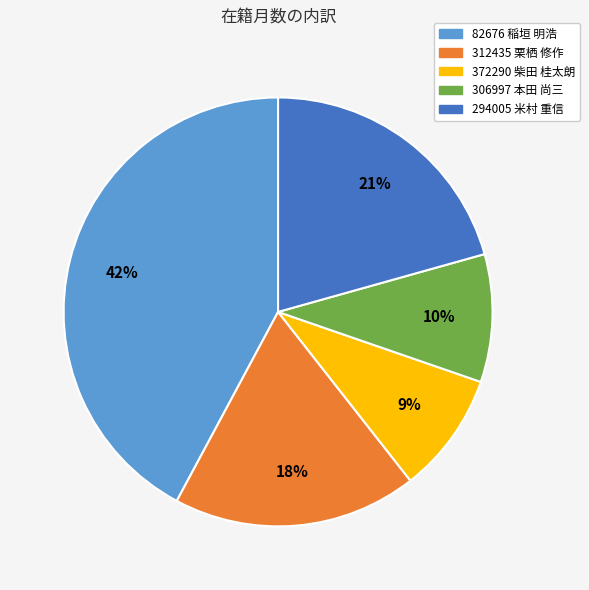

How many segments does this pie chart have?

5